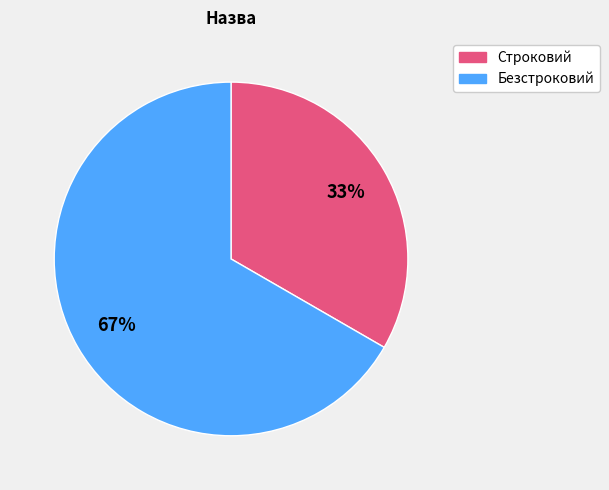

Is there a majority slice in this chart?

Yes